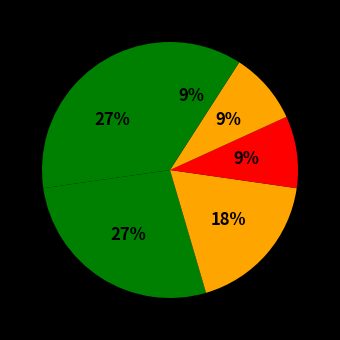

Does any single category account for the majority?

No